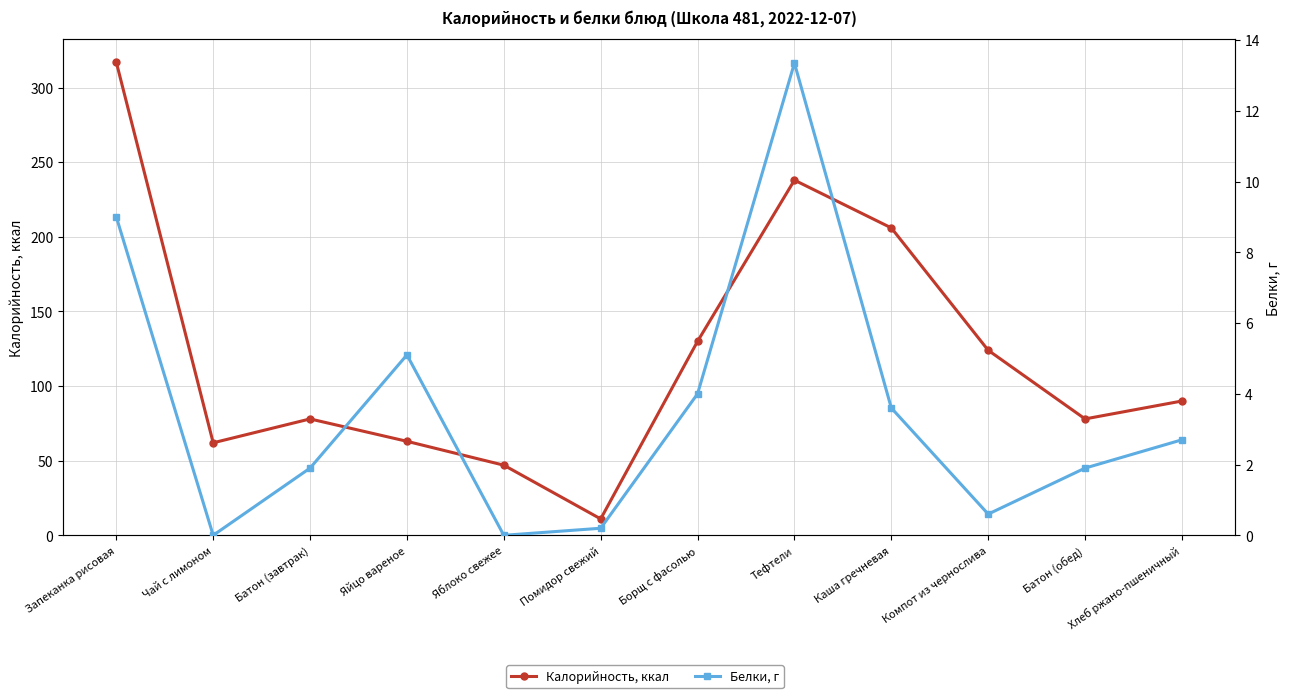

How many values in the Белки, г series are below 2?

6